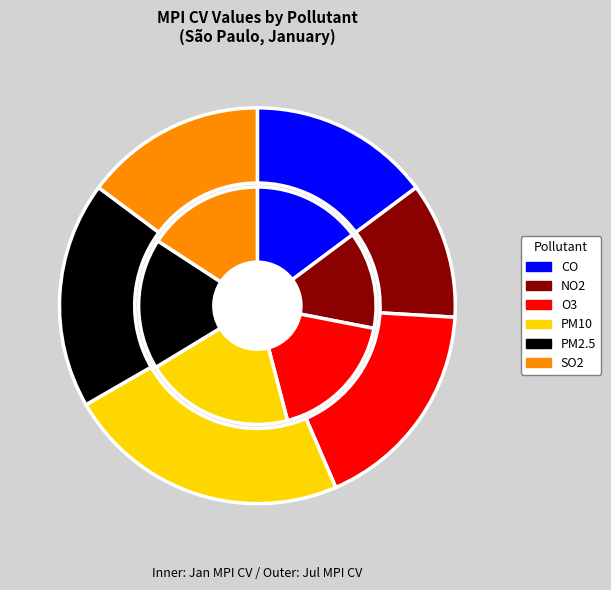

Which category has the biggest portion of the pie?

PM10